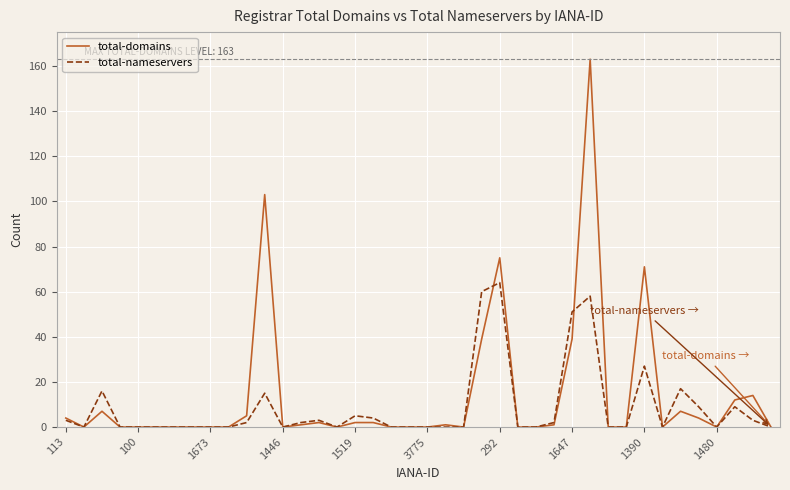

True or false: total-nameservers and total-domains intersect in this chart.

True